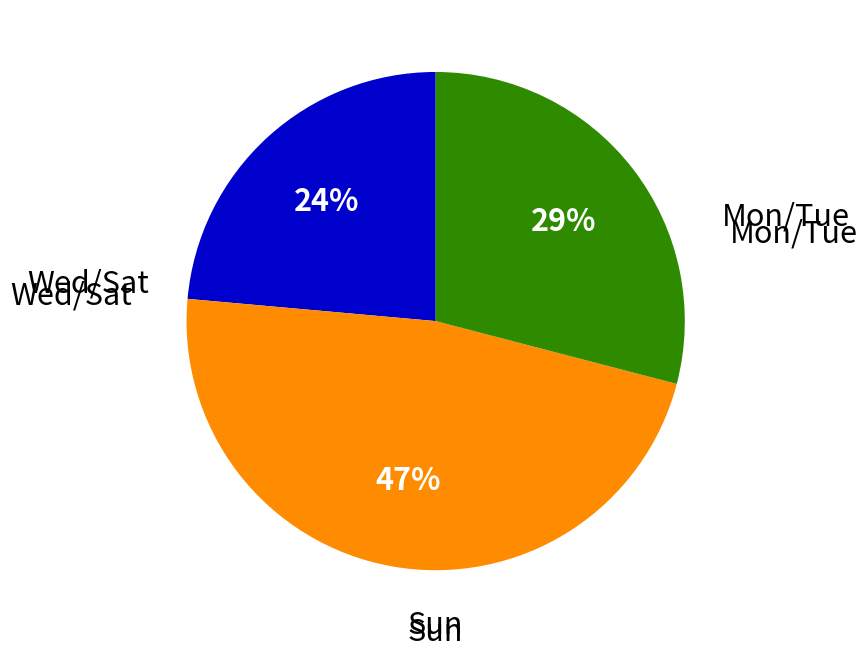

Is there any slice that represents more than half of the pie?

No